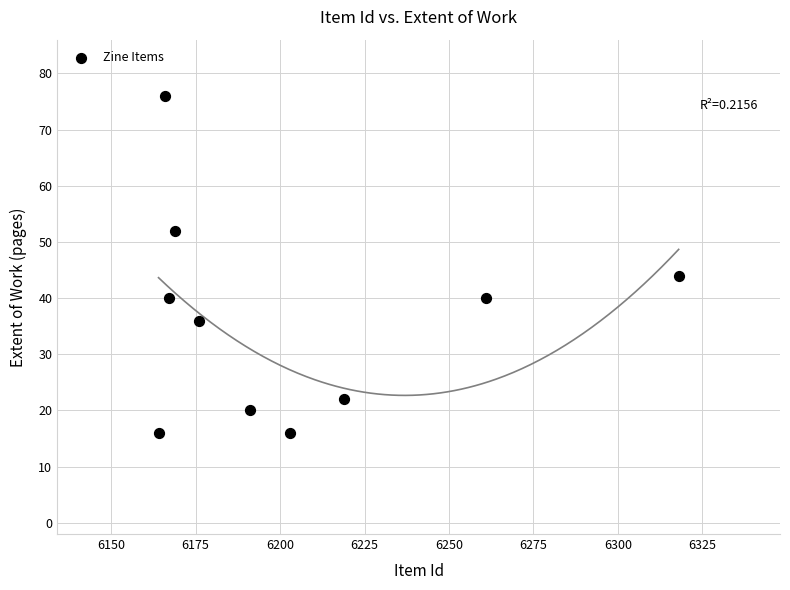

What is the range of Y values (max minus min)?

60